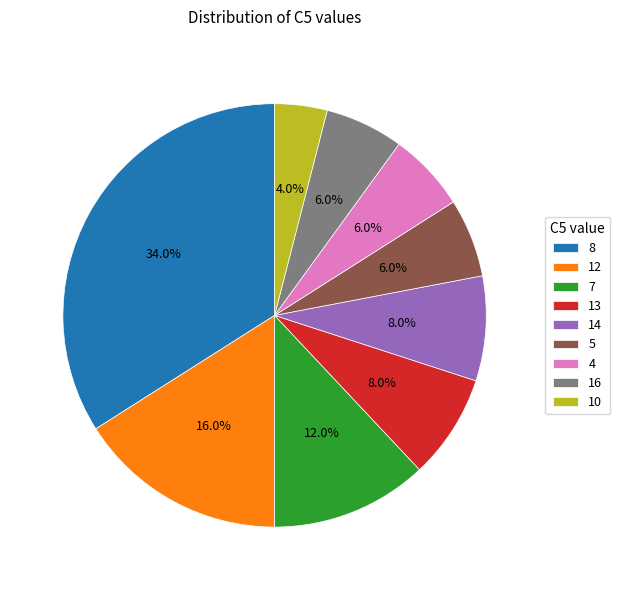

Do 13 and 16 together represent more than half of the pie?

No